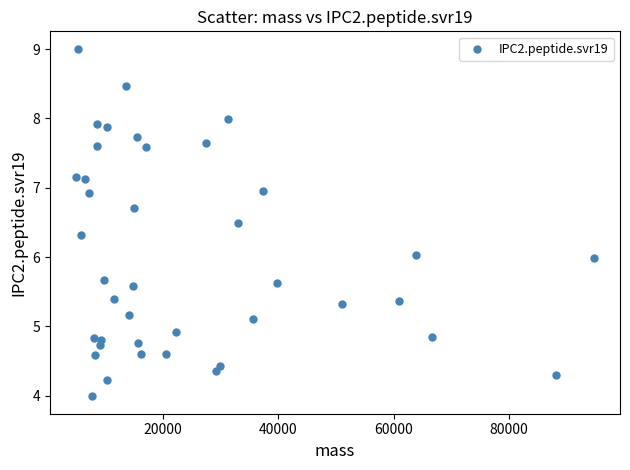

What is the range of Y values (max minus min)?

5.0